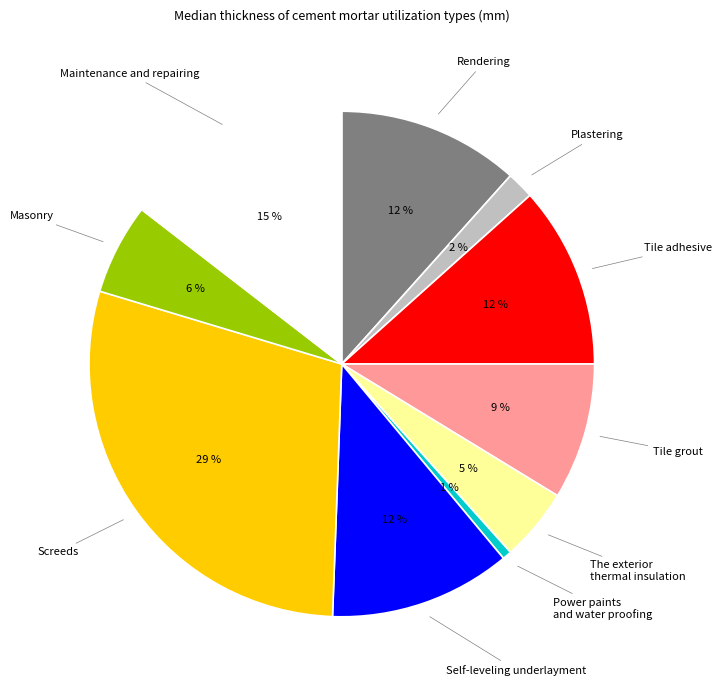

How many segments does this pie chart have?

10